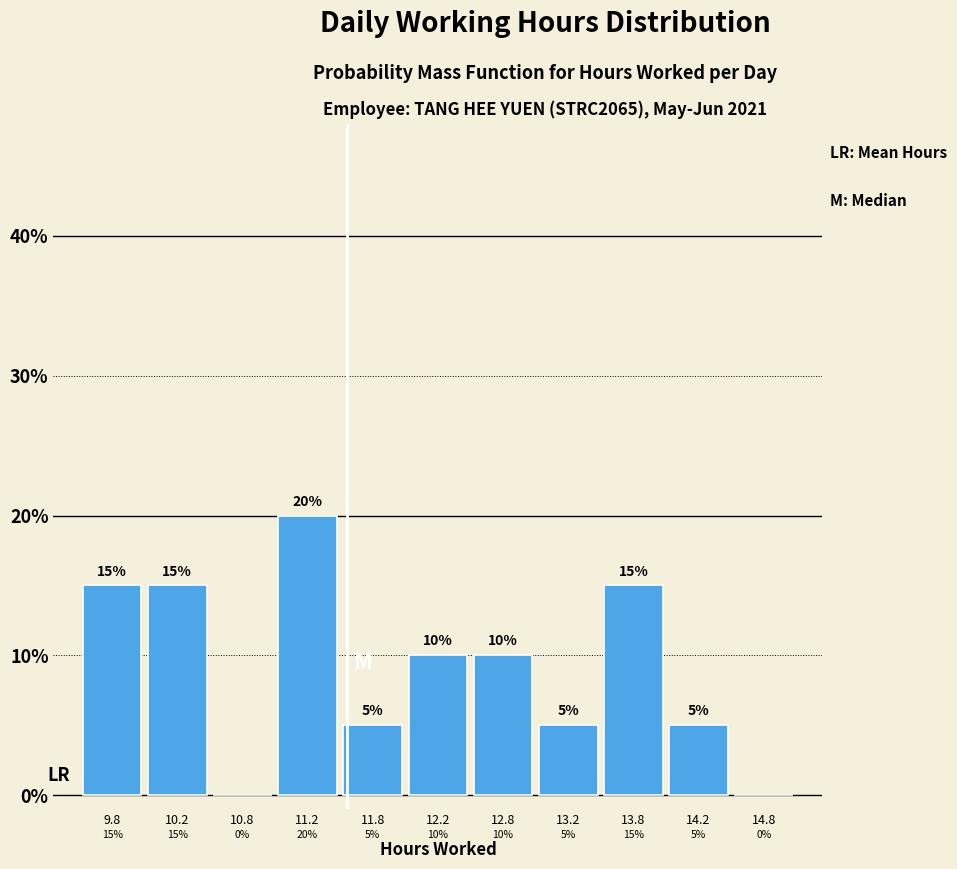

Over which range of the x-axis is the bar tallest?

11.0 to 11.5